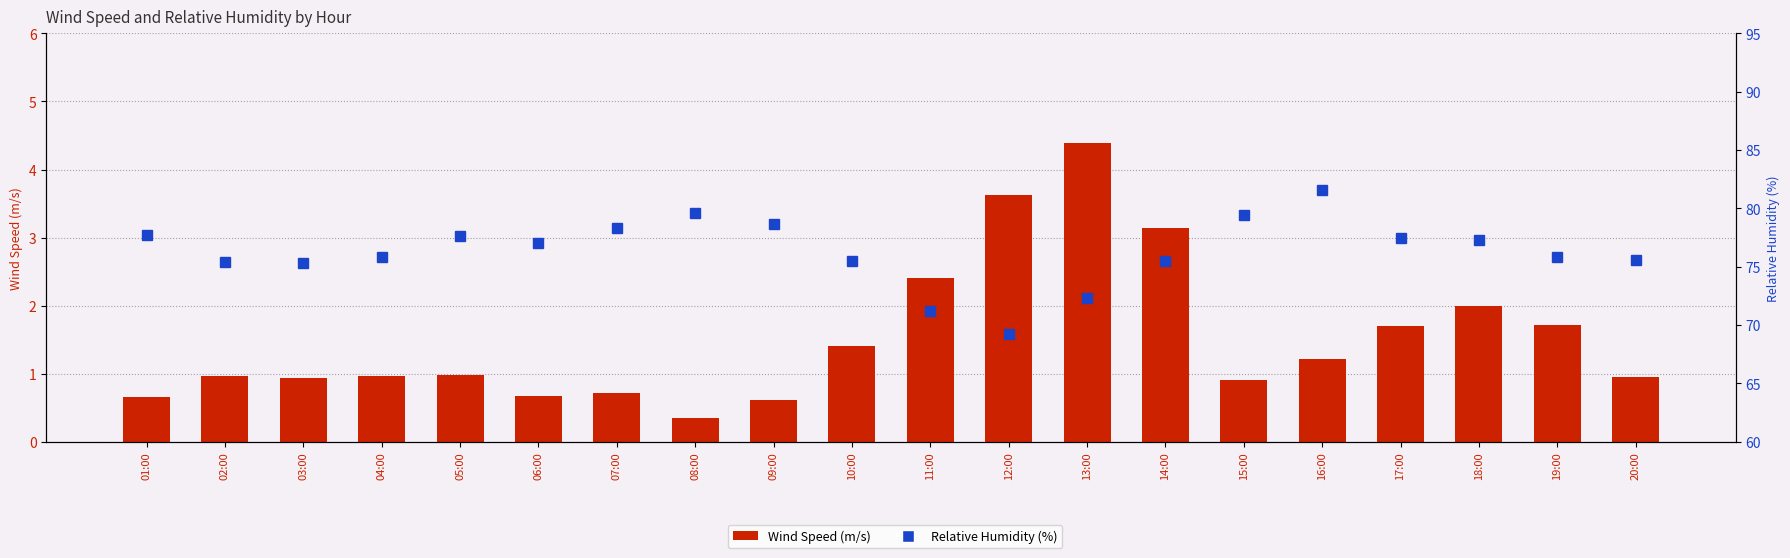

How many data points in Relative Humidity are above 77?

9